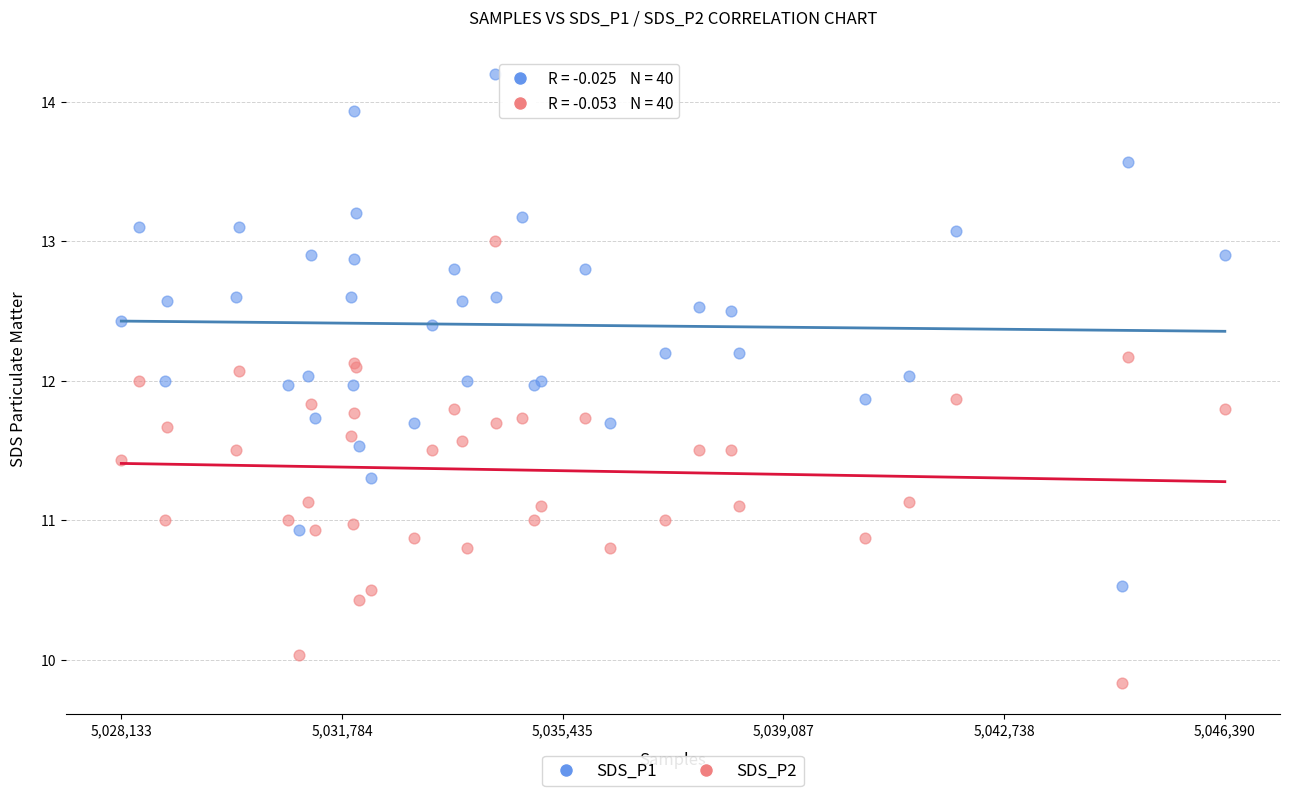

Which series reaches the maximum Y coordinate?

SDS_P1